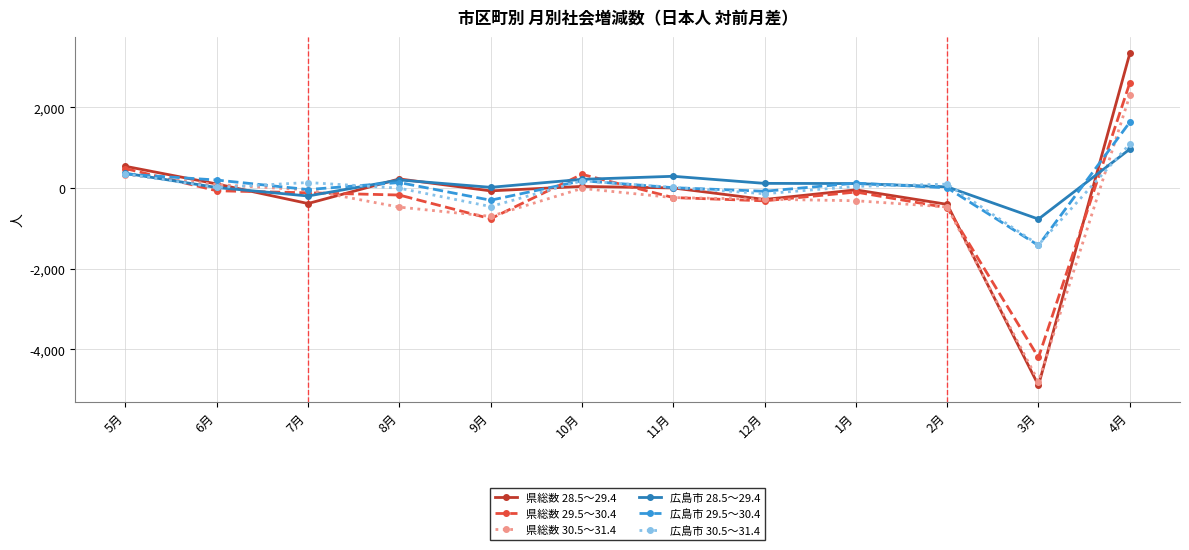

What is the label of the 8th point from the left?

12月